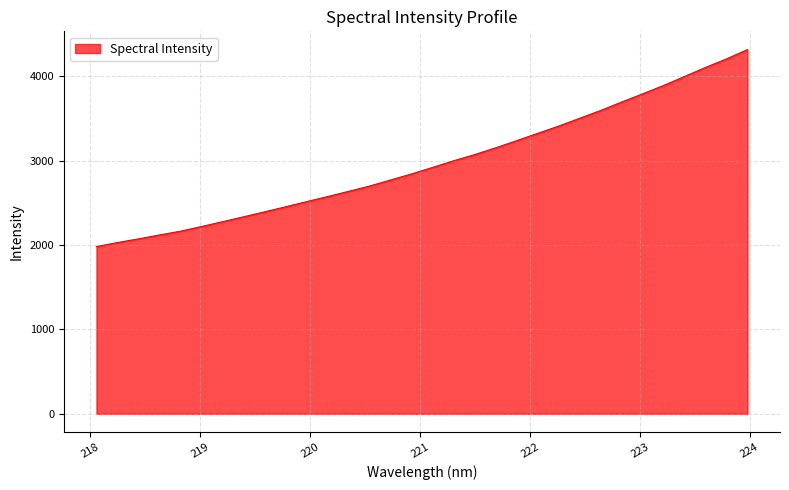

Count the number of categories in the chart.

32